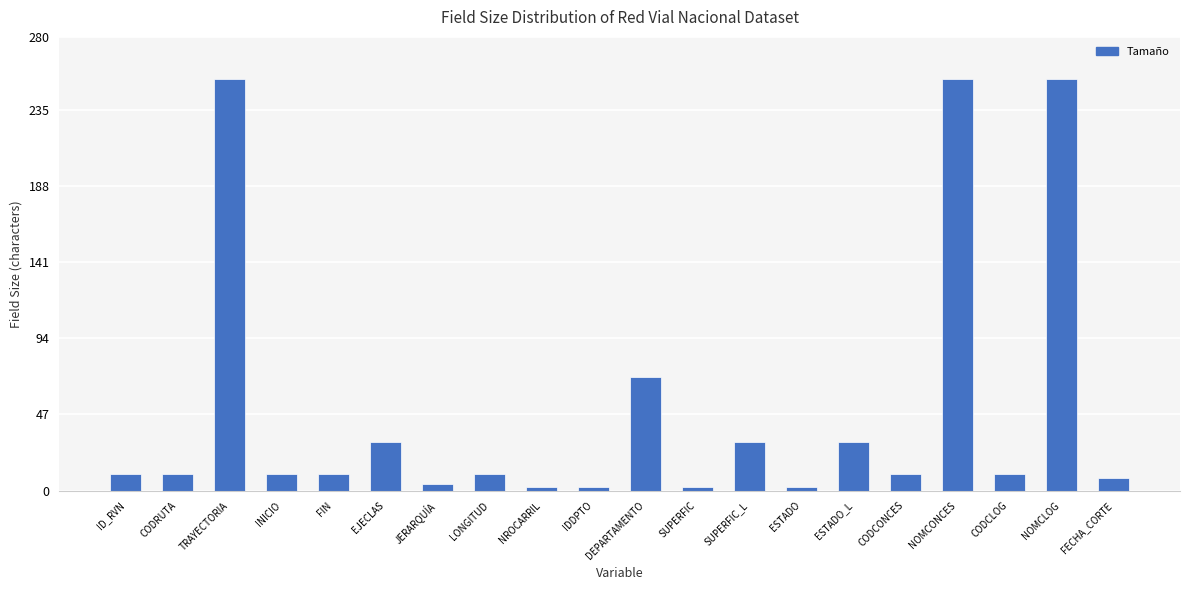

Are the bars grouped side by side (vs. stacked)?

No